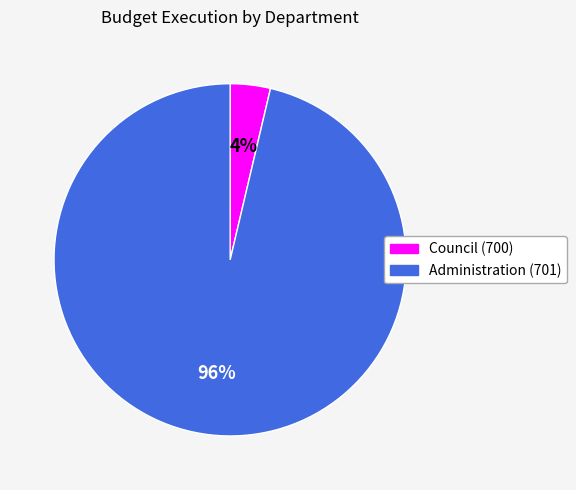

To the nearest percent, what is the average slice percentage?

50%